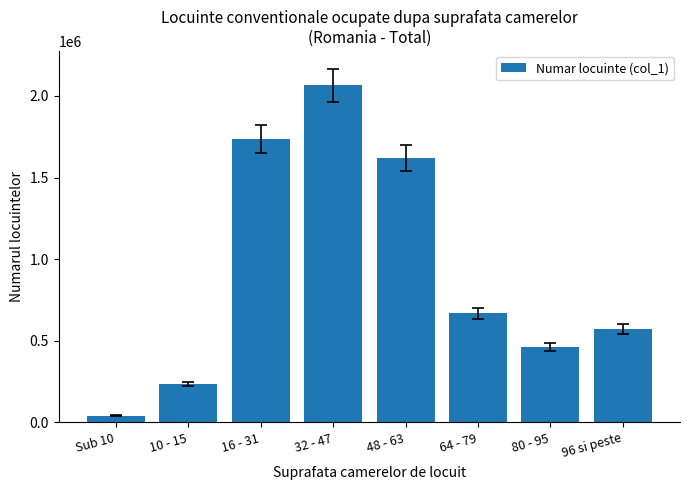

Reading left to right, what are all the values shown in this chart?

41854	235055	1736031	2063776	1618477	667762	461496	571608